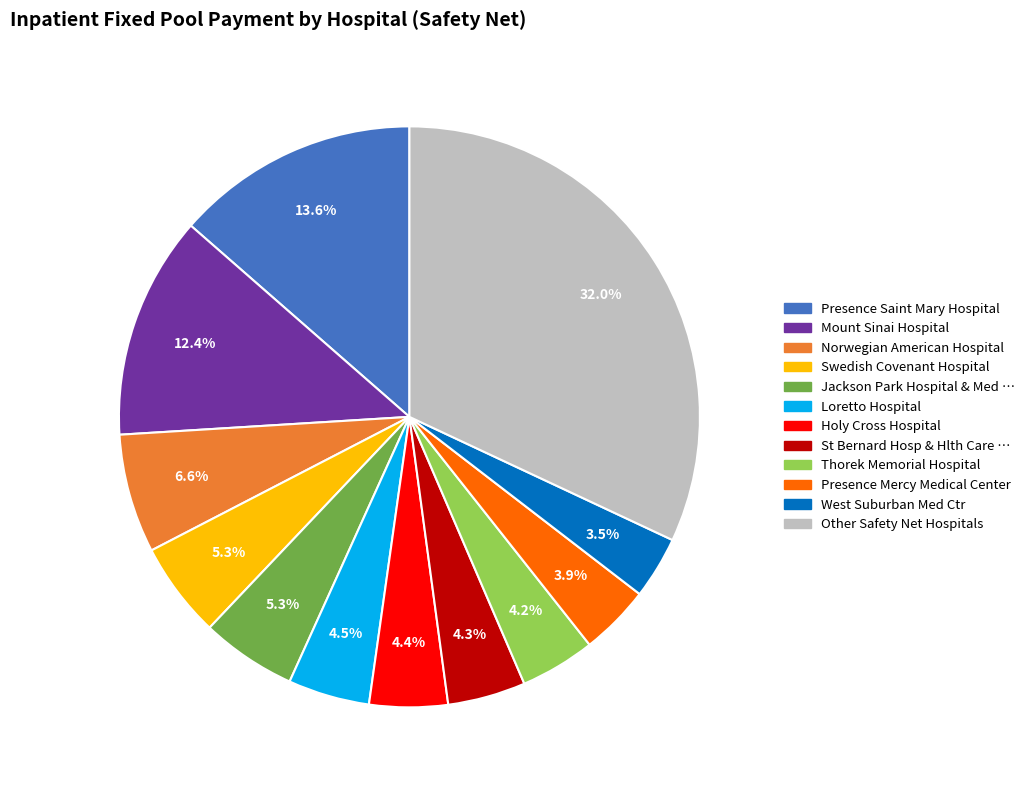

Is there a majority slice in this chart?

No